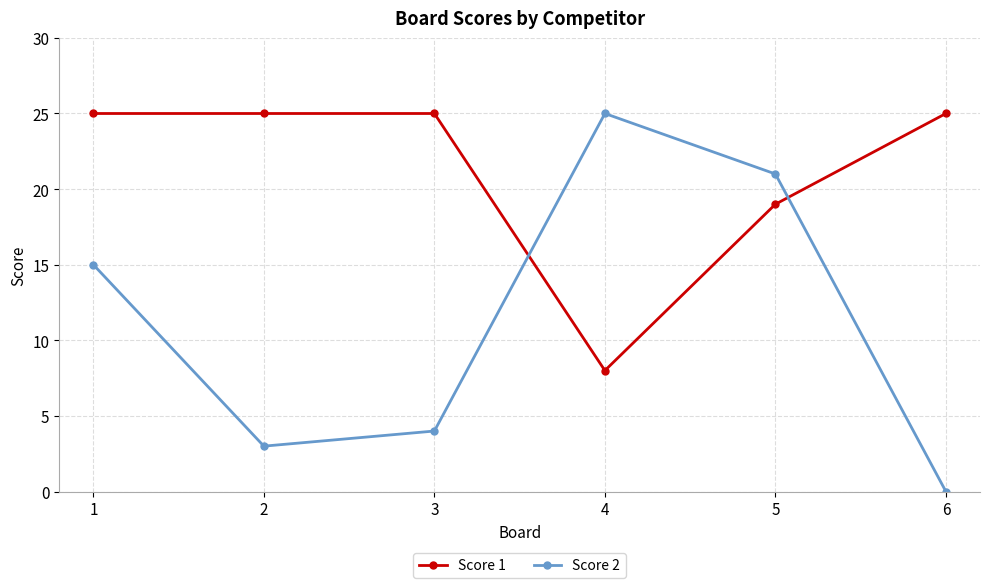

What is the highest value of the Score 1 series?

25